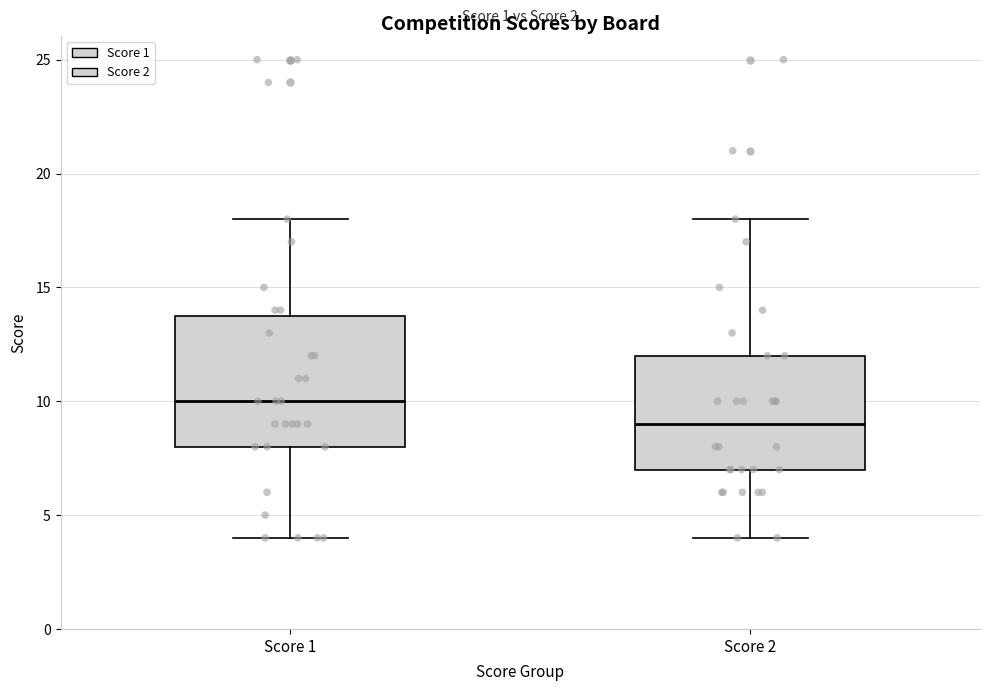

Reading left to right, transcribe this box plot: for each box, give where its median line is, the range the box spans, and where its two whiskers end, as read against the y-axis. The values are not printed on the chart, so give them approximately, as read against the axis.

Score 1: median 10, box 8 to 14, whiskers 4 to 18
Score 2: median 9, box 7 to 12, whiskers 4 to 18